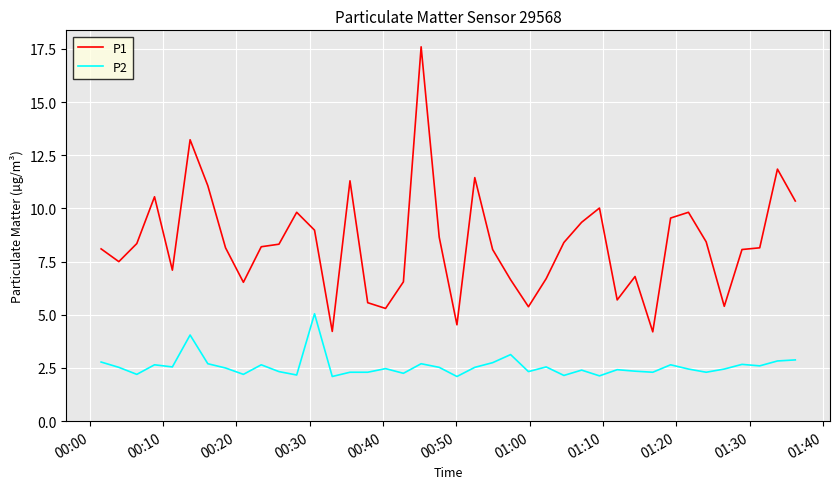

Count the number of data series in this chart.

2